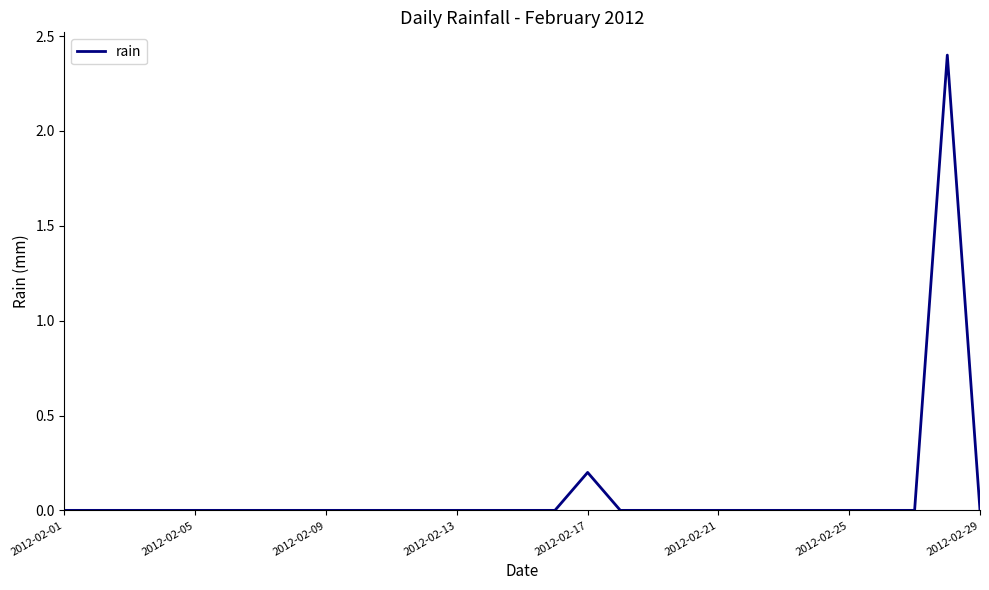

What is the difference between the maximum and minimum values?

2.4